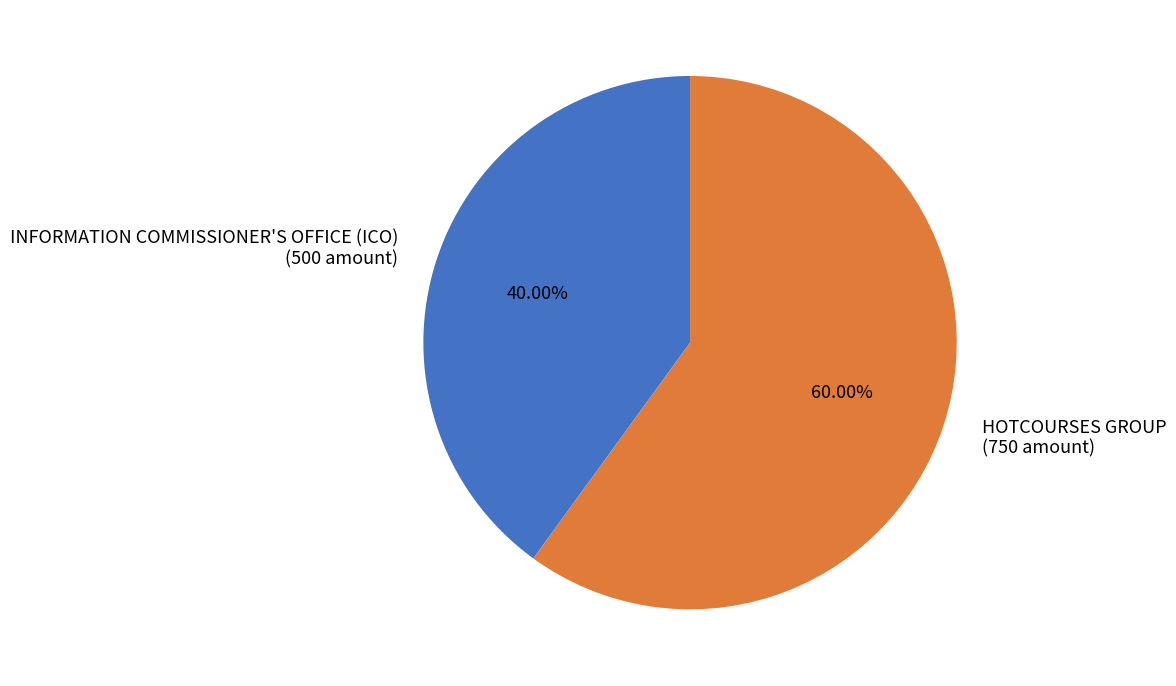

Does any single category account for the majority?

Yes